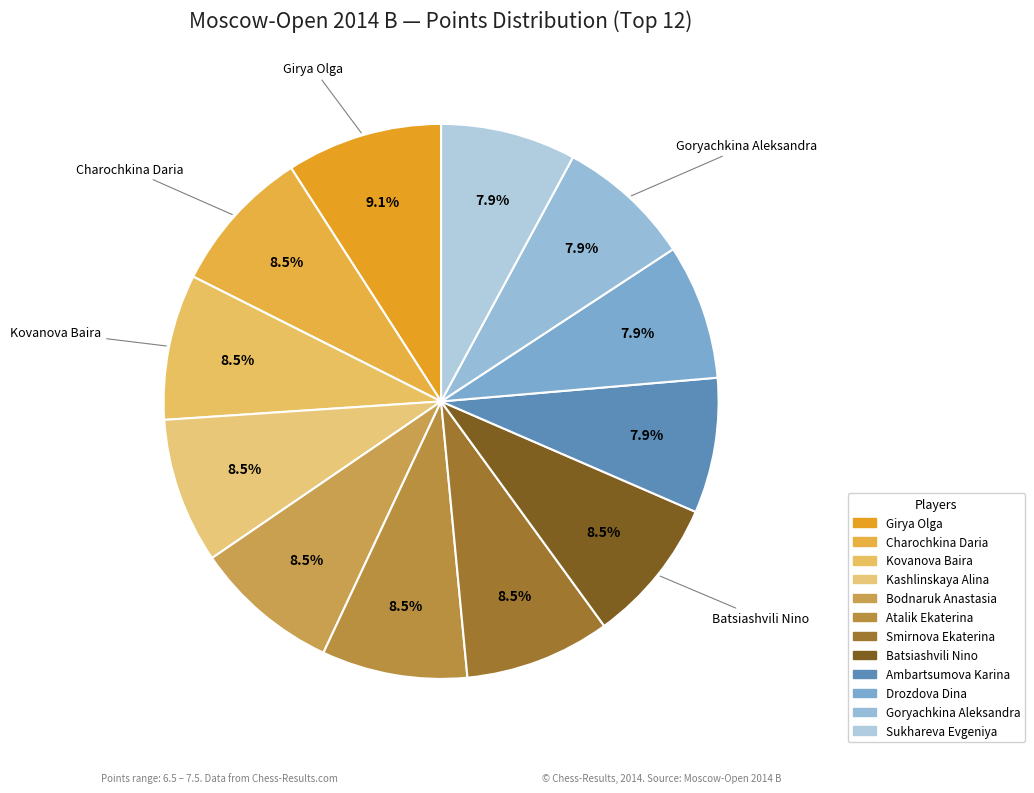

How many segments does this pie chart have?

12